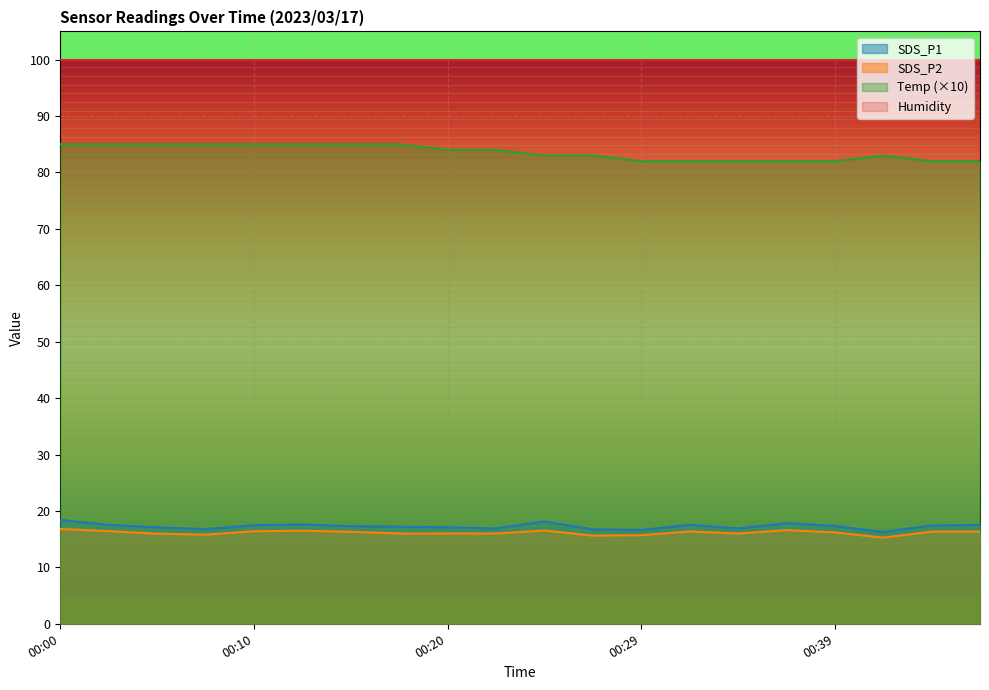

True or false: Temp has a value of 85.0 at 00:02.

True